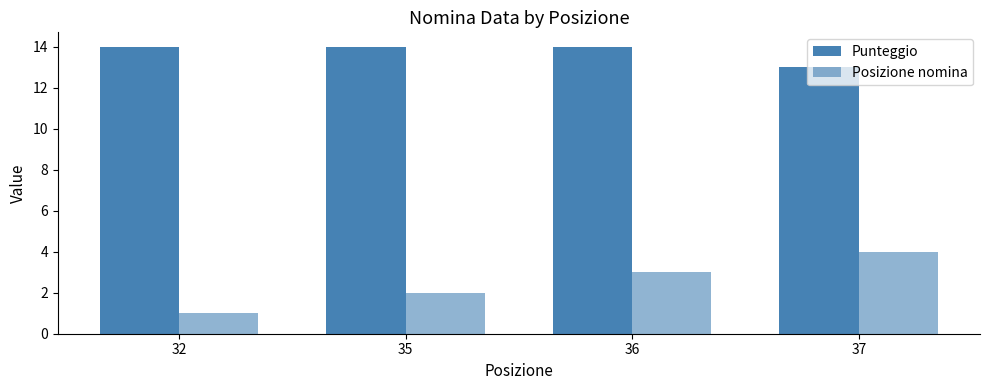

How many Punteggio values are between 14 and 15?

3